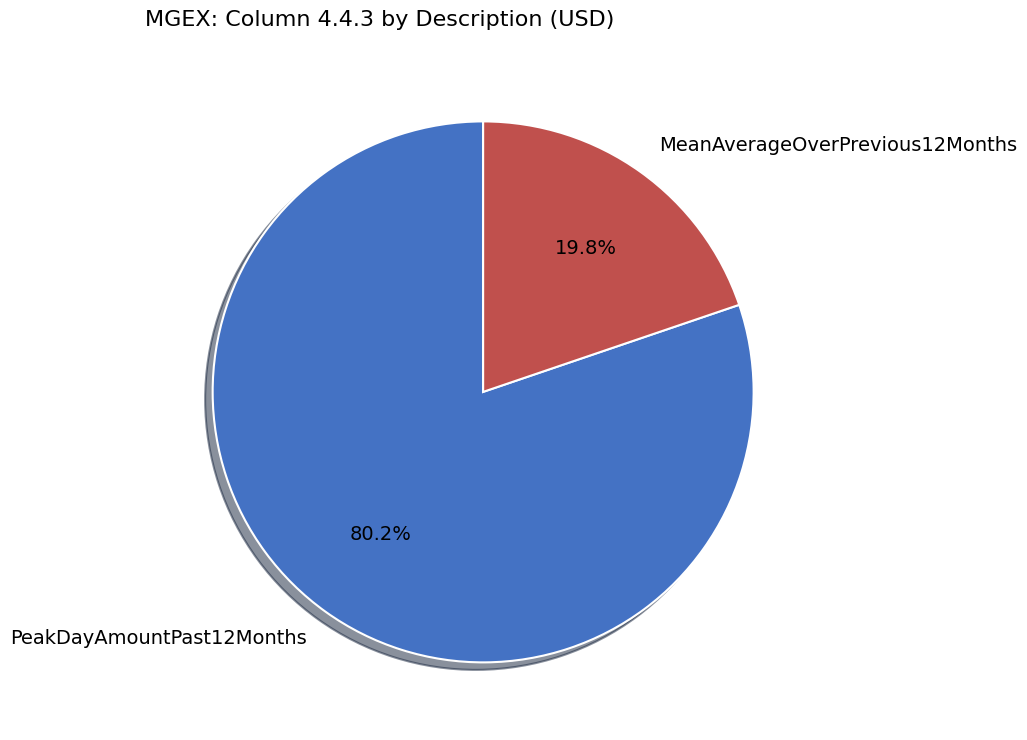

What is the ratio of the value at MeanAverageOverPrevious12Months to the value at PeakDayAmountPast12Months?

0.2